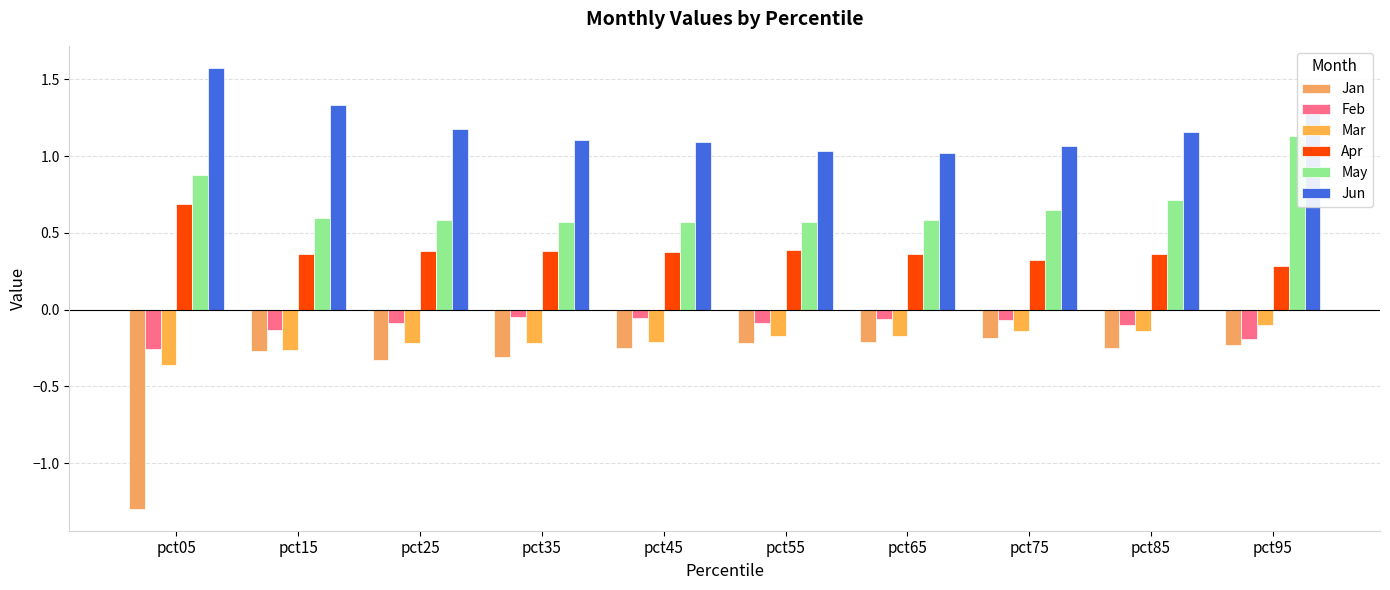

What are all the series names shown in the legend?

Jan, Feb, Mar, Apr, May, Jun